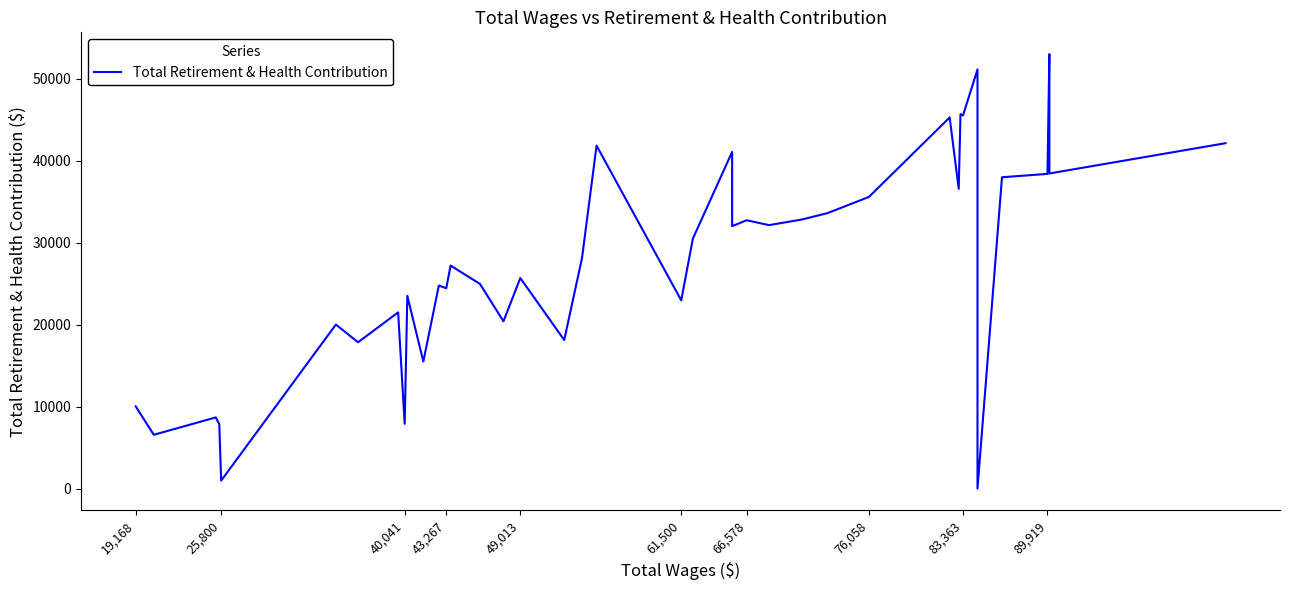

How many positive values are there?

39